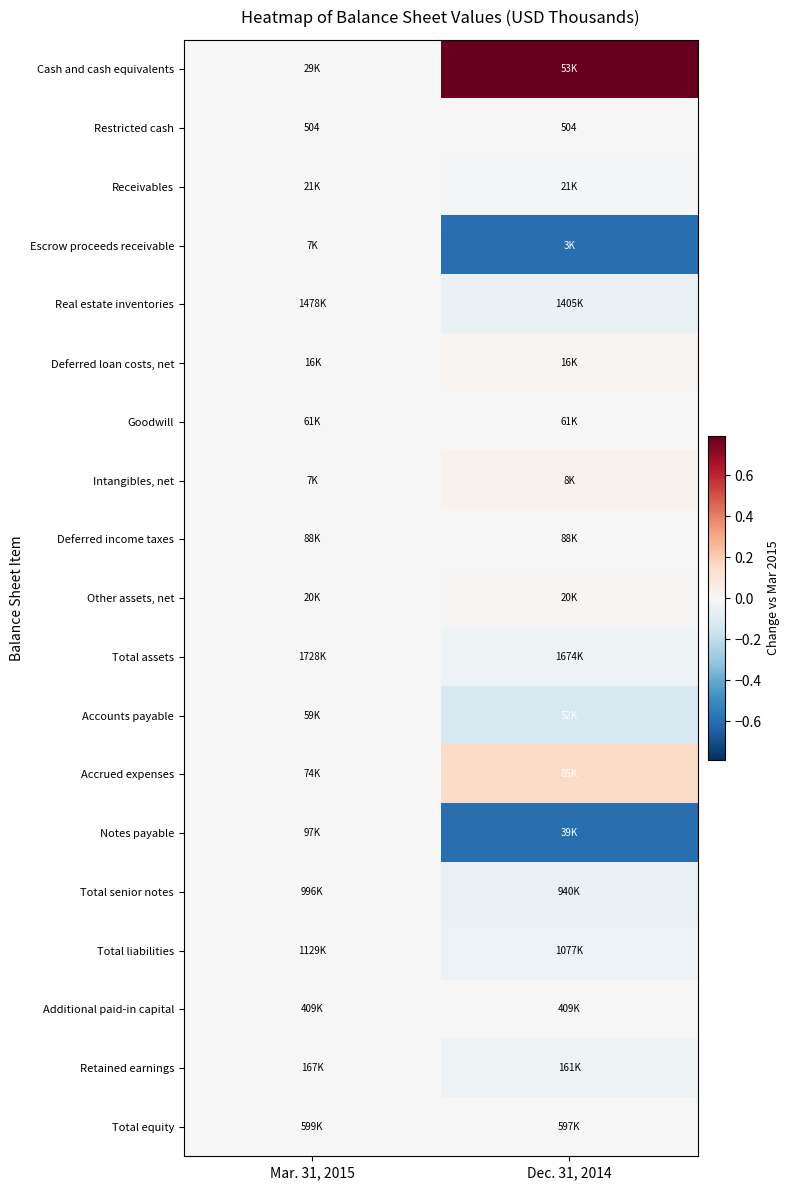

How many series are shown in this chart?

19